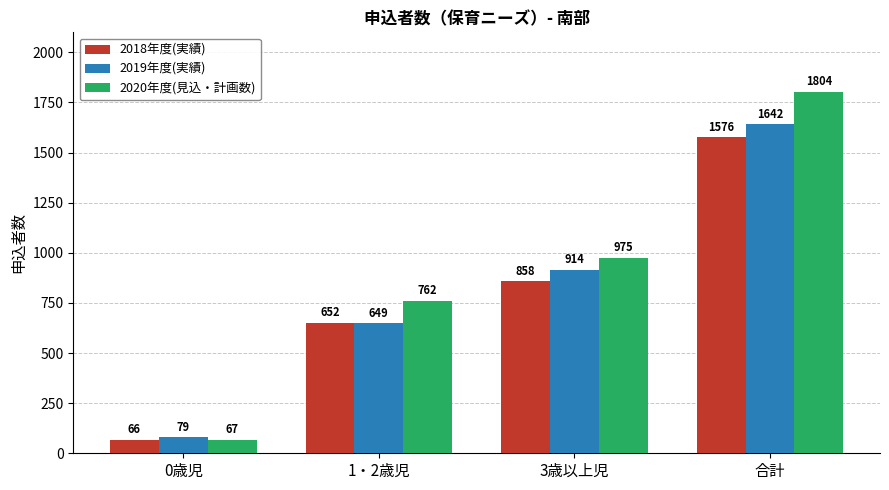

What is the average value of the 2019年度(実績) series?

821